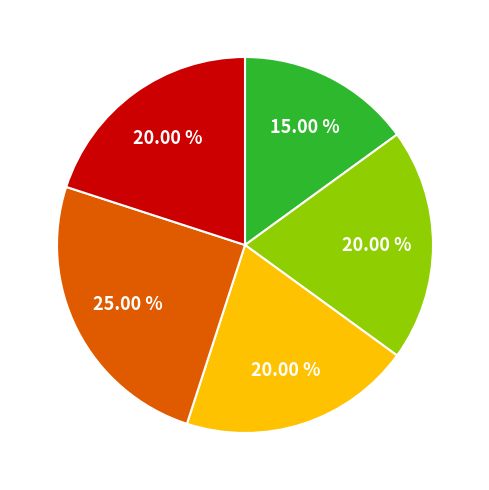

Is there a majority slice in this chart?

No